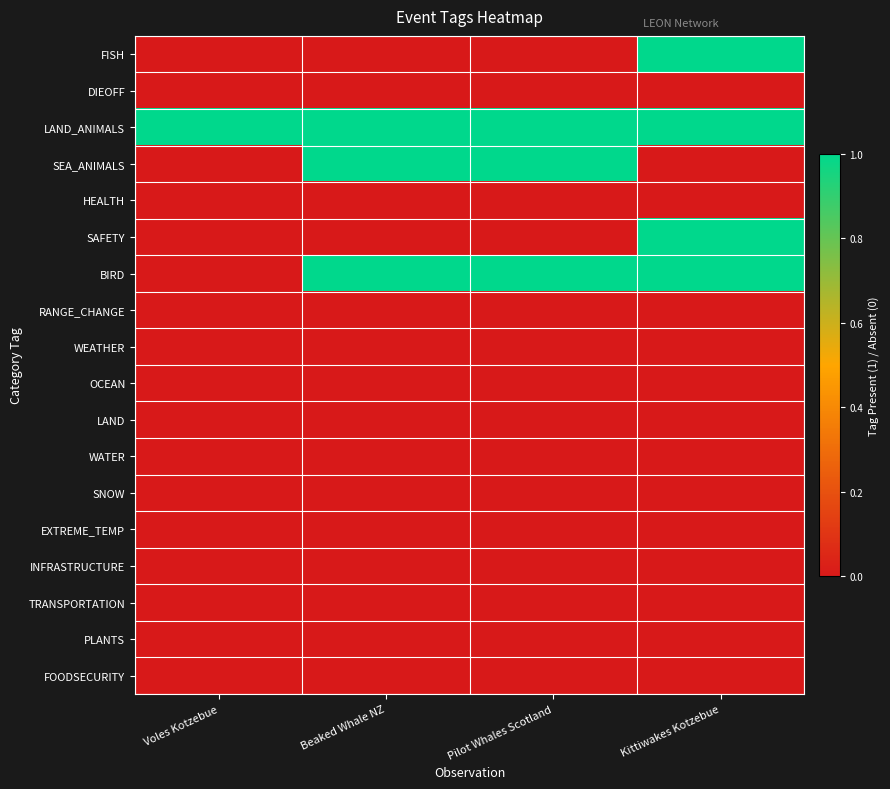

Reading right to left, what are all the values shown in this chart?

FISH: Kittiwakes Kotzebue=1	Pilot Whales Scotland=0	Beaked Whale NZ=0	Voles Kotzebue=0
DIEOFF: Kittiwakes Kotzebue=0	Pilot Whales Scotland=0	Beaked Whale NZ=0	Voles Kotzebue=0
LAND_ANIMALS: Kittiwakes Kotzebue=1	Pilot Whales Scotland=1	Beaked Whale NZ=1	Voles Kotzebue=1
SEA_ANIMALS: Kittiwakes Kotzebue=0	Pilot Whales Scotland=1	Beaked Whale NZ=1	Voles Kotzebue=0
HEALTH: Kittiwakes Kotzebue=0	Pilot Whales Scotland=0	Beaked Whale NZ=0	Voles Kotzebue=0
SAFETY: Kittiwakes Kotzebue=1	Pilot Whales Scotland=0	Beaked Whale NZ=0	Voles Kotzebue=0
BIRD: Kittiwakes Kotzebue=1	Pilot Whales Scotland=1	Beaked Whale NZ=1	Voles Kotzebue=0
RANGE_CHANGE: Kittiwakes Kotzebue=0	Pilot Whales Scotland=0	Beaked Whale NZ=0	Voles Kotzebue=0
WEATHER: Kittiwakes Kotzebue=0	Pilot Whales Scotland=0	Beaked Whale NZ=0	Voles Kotzebue=0
OCEAN: Kittiwakes Kotzebue=0	Pilot Whales Scotland=0	Beaked Whale NZ=0	Voles Kotzebue=0
LAND: Kittiwakes Kotzebue=0	Pilot Whales Scotland=0	Beaked Whale NZ=0	Voles Kotzebue=0
WATER: Kittiwakes Kotzebue=0	Pilot Whales Scotland=0	Beaked Whale NZ=0	Voles Kotzebue=0
SNOW: Kittiwakes Kotzebue=0	Pilot Whales Scotland=0	Beaked Whale NZ=0	Voles Kotzebue=0
EXTREME_TEMP: Kittiwakes Kotzebue=0	Pilot Whales Scotland=0	Beaked Whale NZ=0	Voles Kotzebue=0
INFRASTRUCTURE: Kittiwakes Kotzebue=0	Pilot Whales Scotland=0	Beaked Whale NZ=0	Voles Kotzebue=0
TRANSPORTATION: Kittiwakes Kotzebue=0	Pilot Whales Scotland=0	Beaked Whale NZ=0	Voles Kotzebue=0
PLANTS: Kittiwakes Kotzebue=0	Pilot Whales Scotland=0	Beaked Whale NZ=0	Voles Kotzebue=0
FOODSECURITY: Kittiwakes Kotzebue=0	Pilot Whales Scotland=0	Beaked Whale NZ=0	Voles Kotzebue=0